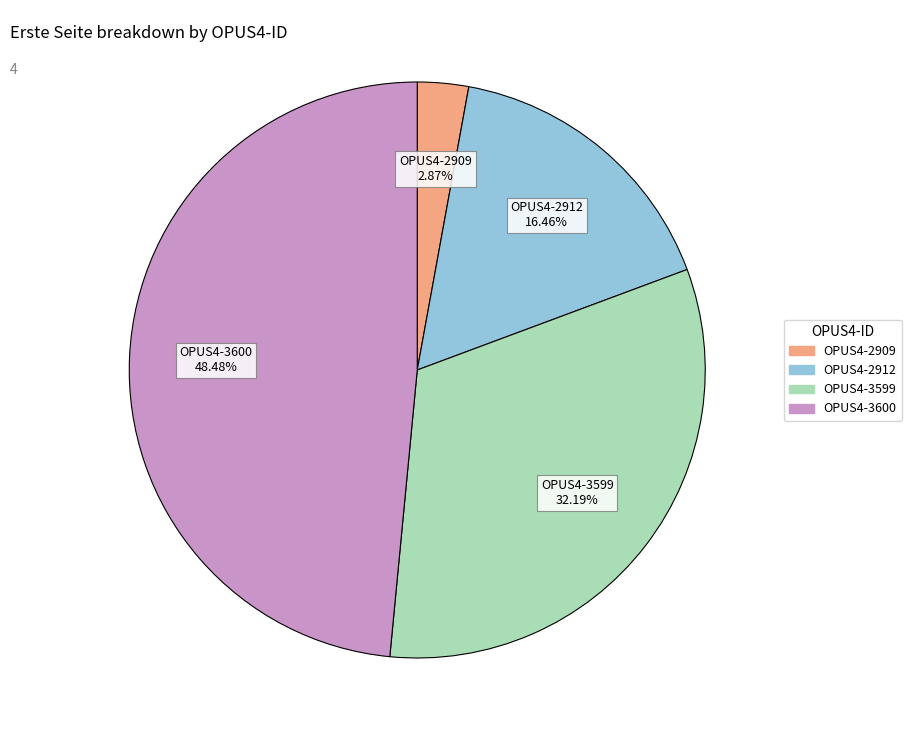

What percentage do OPUS4-2912 and OPUS4-2909 together represent?

19.3%